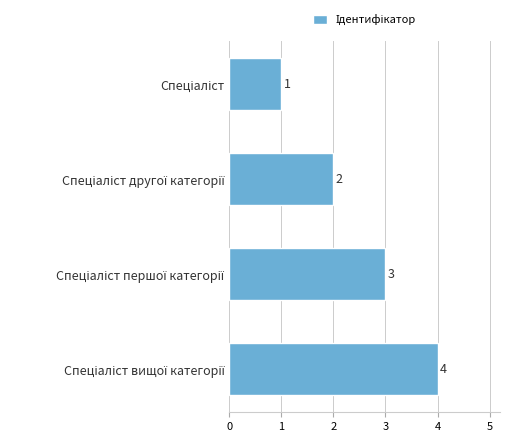

What is the value of the 2nd bar from the top?

2